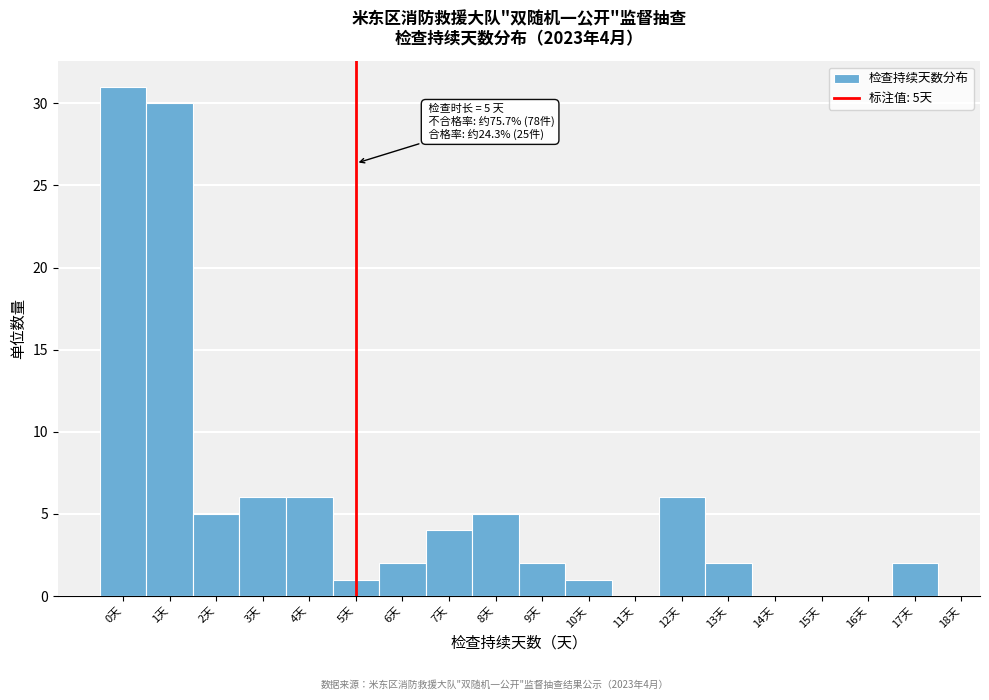

Over which range of the x-axis is the bar tallest?

-0.5 to 0.5